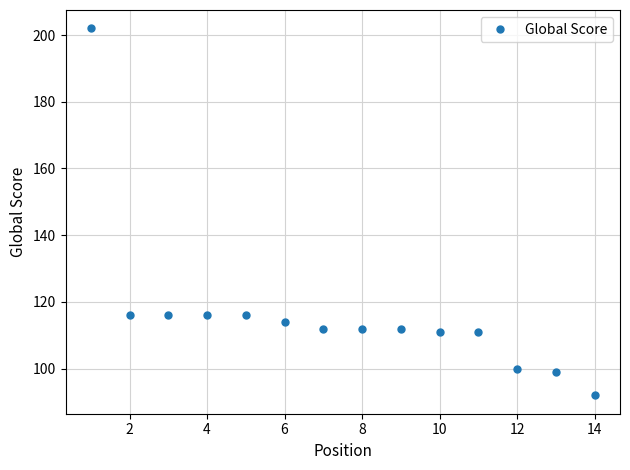

What is the sum of all values?

1629